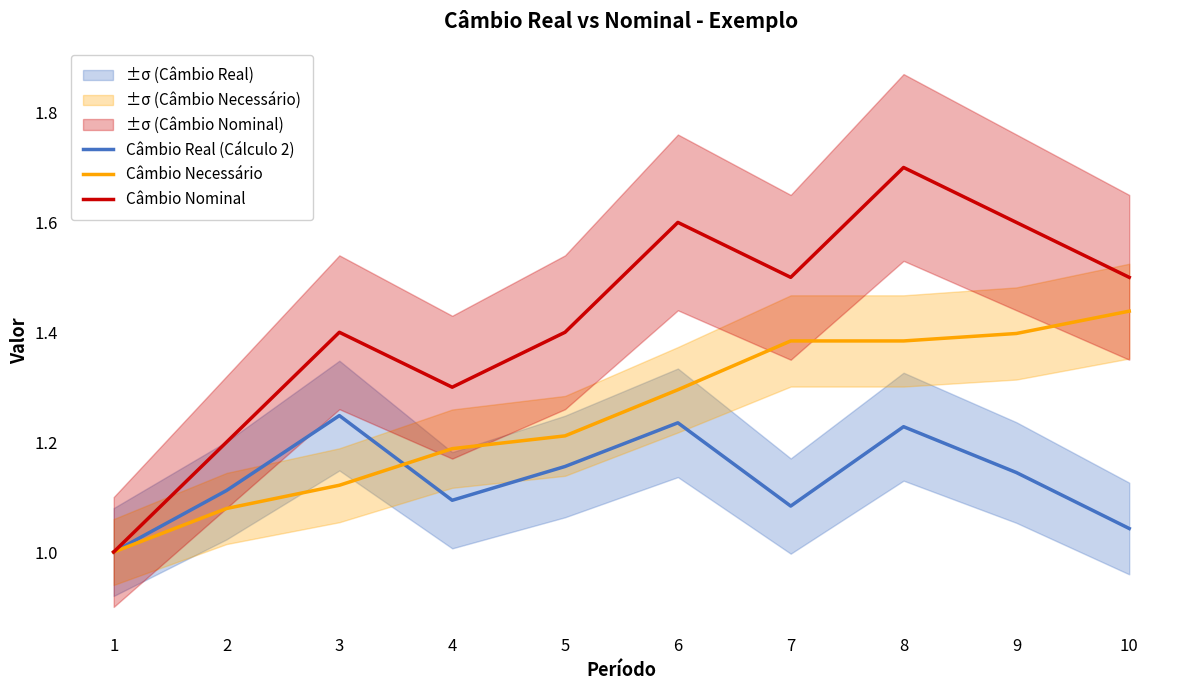

Reading right to left, what are all the values shown in this chart?

Câmbio Real (Cálculo 2): 10=1.0	9=1.1	8=1.2	7=1.1	6=1.2	5=1.2	4=1.1	3=1.2	2=1.1	1=1.0
Câmbio Necessário: 10=1.4	9=1.4	8=1.4	7=1.4	6=1.3	5=1.2	4=1.2	3=1.1	2=1.1	1=1.0
Câmbio Nominal: 10=1.5	9=1.6	8=1.7	7=1.5	6=1.6	5=1.4	4=1.3	3=1.4	2=1.2	1=1.0